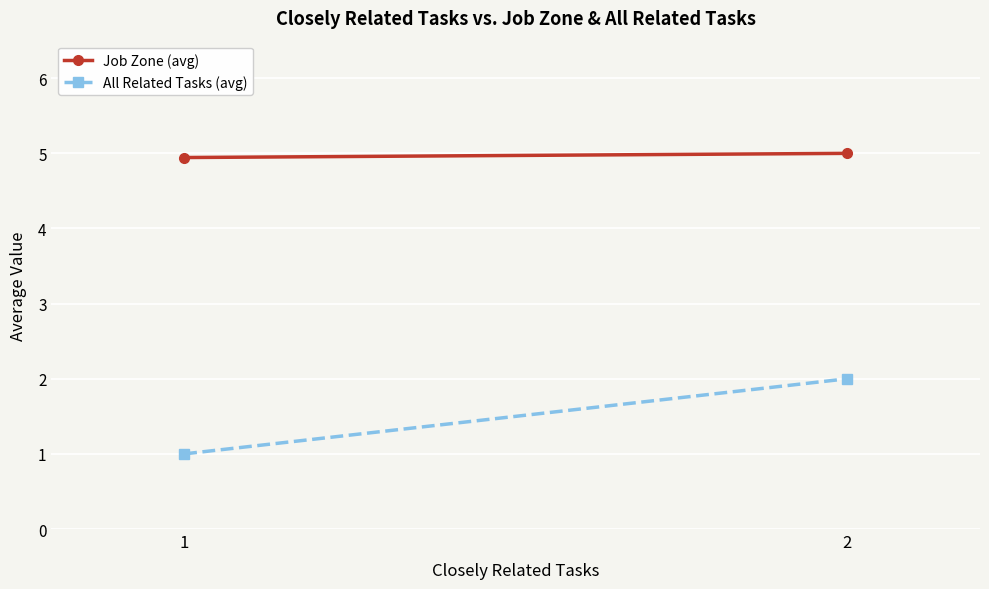

The Job Zone (avg) series shows 4.9 at 1. True or false?

True